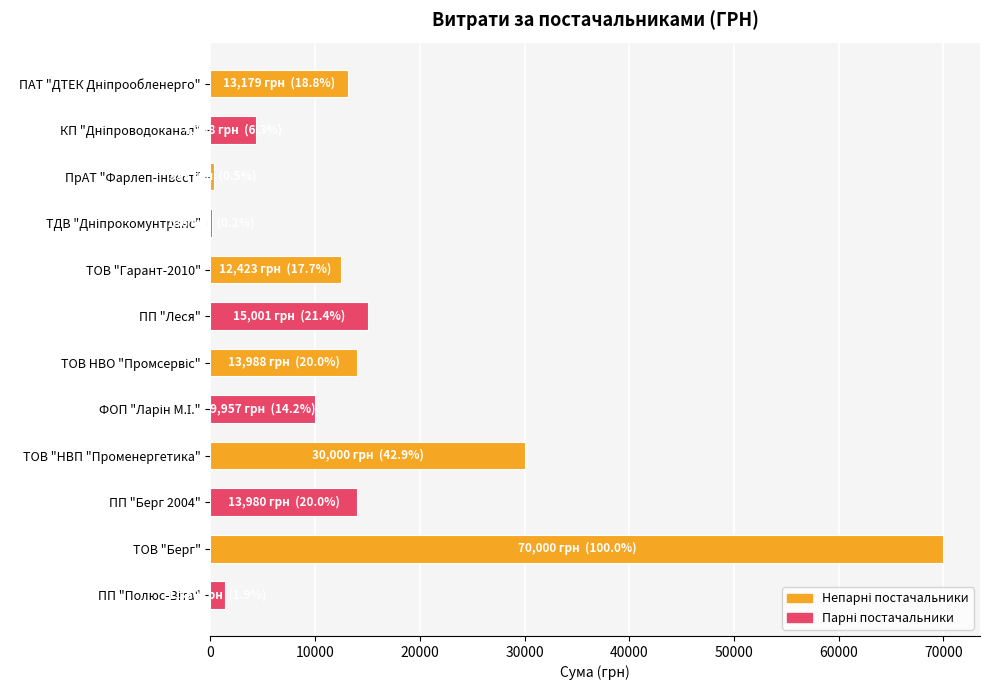

What is the sum of the values at ТОВ "Гарант-2010" and ПП "Леся"?

27424.6